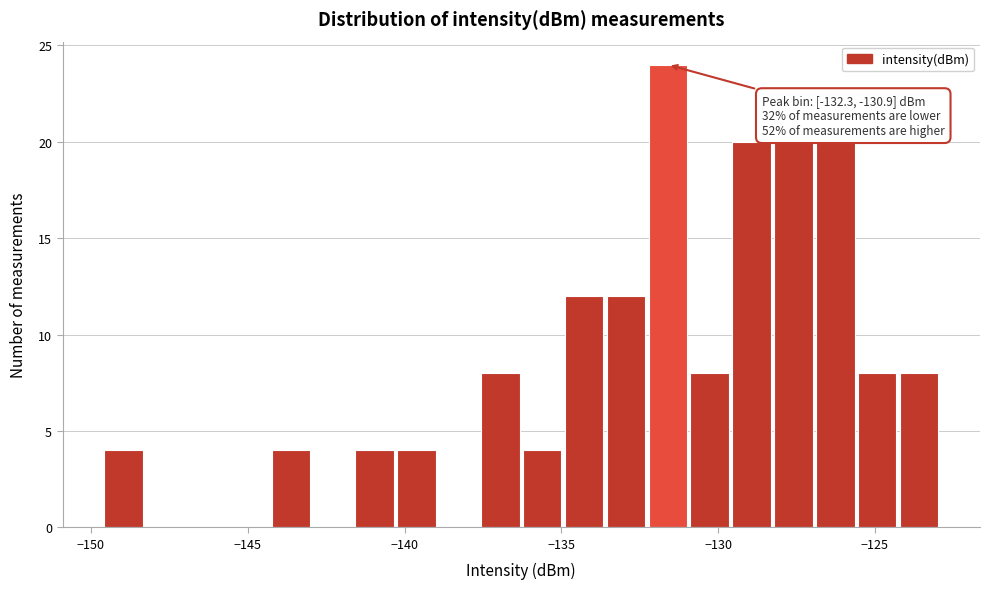

Read against the x-axis, roughly where is the centre of the tallest bar?

-131.5